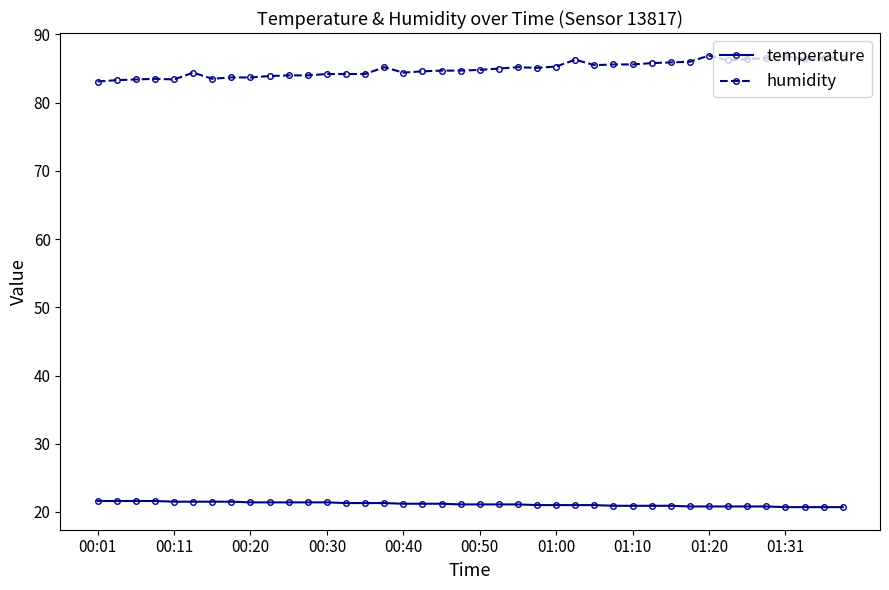

How many lines are shown in the chart?

2